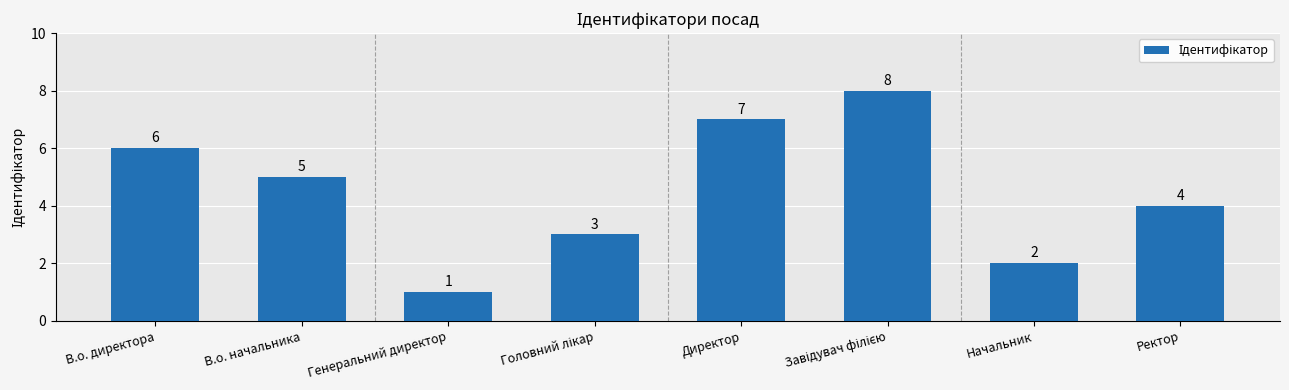

What is the difference between the maximum and minimum values?

7